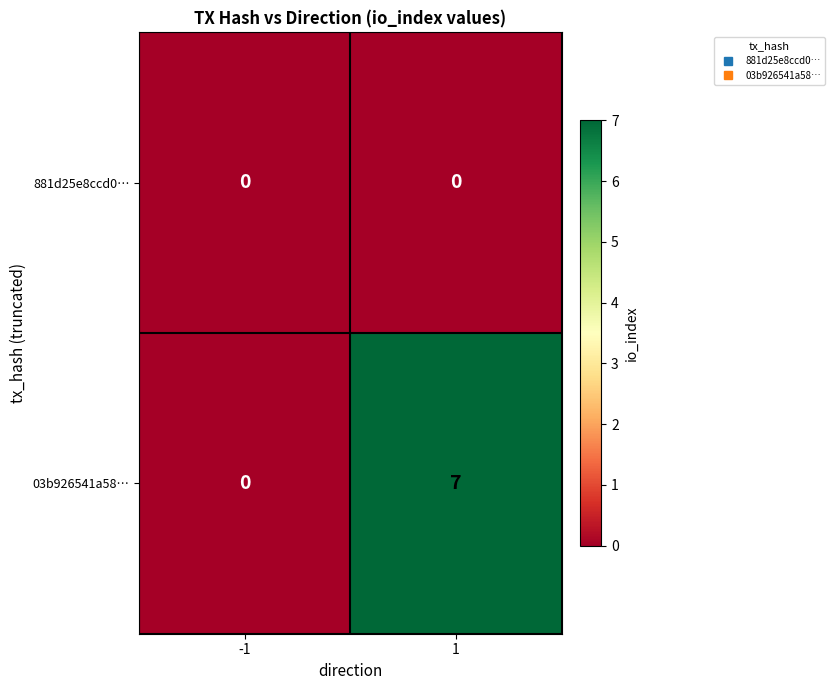

Which series changed the most between -1 and 1?

03b926541a58…